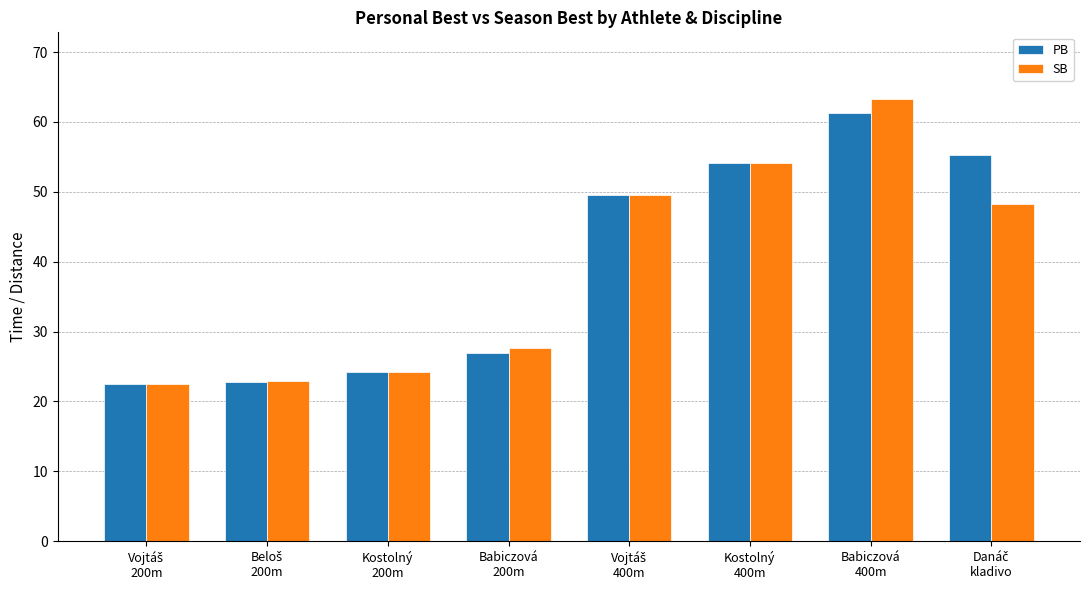

What is the difference between the maximum and minimum values in the SB series?

40.9